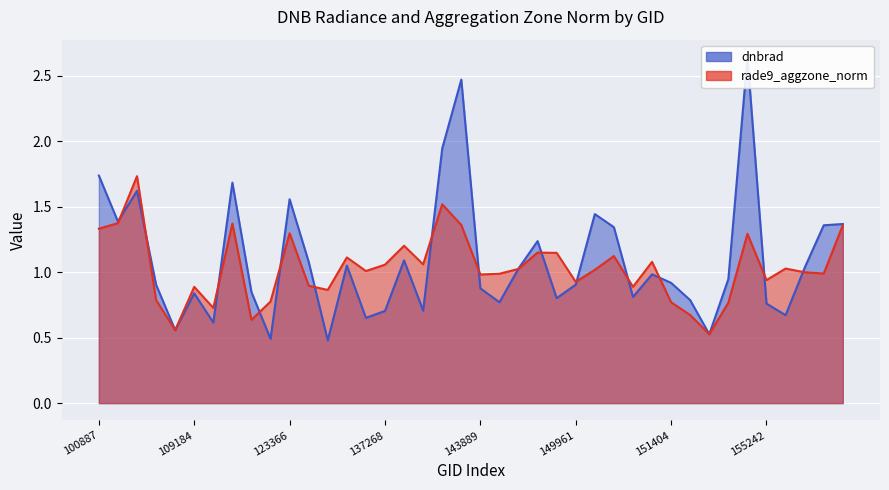

True or false: rade9_aggzone_norm and dnbrad intersect in this chart.

True